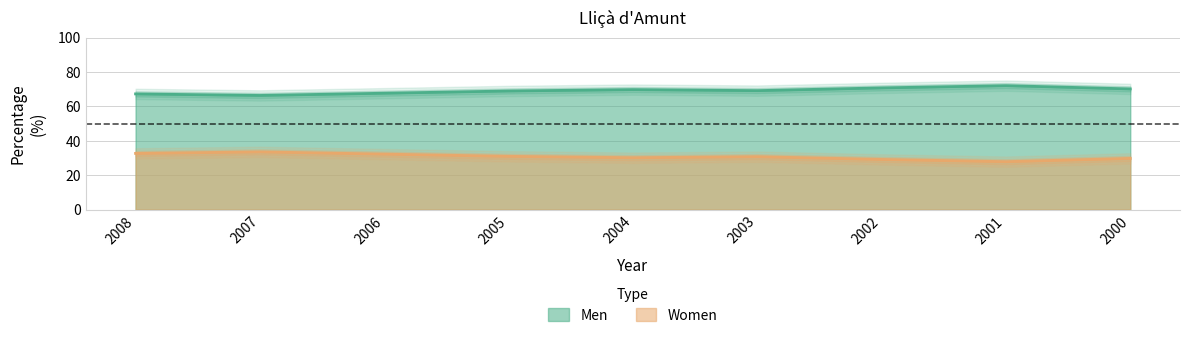

What is the sum of all Women values?

277.5